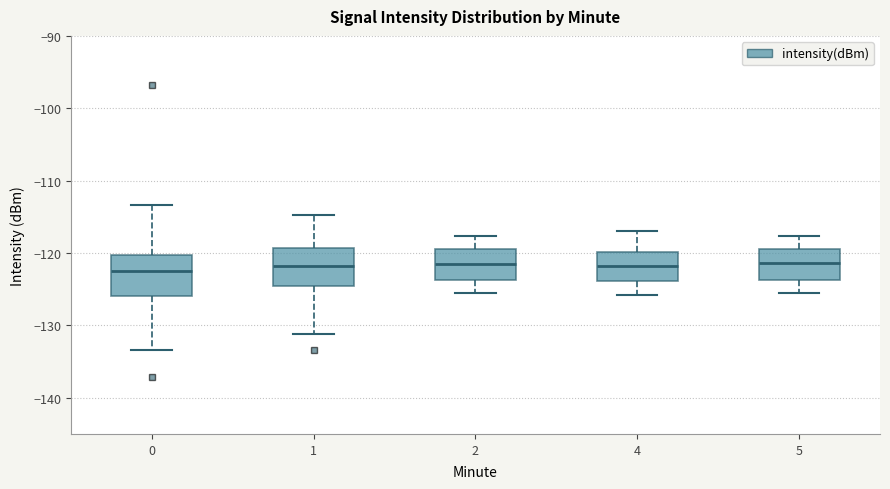

Reading left to right, transcribe this box plot: for each box, give where its median line is, the range the box spans, and where its two whiskers end, as read against the y-axis. The values are not printed on the chart, so give them approximately, as read against the axis.

0: median -122, box -126 to -120, whiskers -133 to -113
1: median -122, box -125 to -119, whiskers -131 to -115
2: median -122, box -124 to -119, whiskers -125 to -118
4: median -122, box -124 to -120, whiskers -126 to -117
5: median -121, box -124 to -119, whiskers -125 to -118